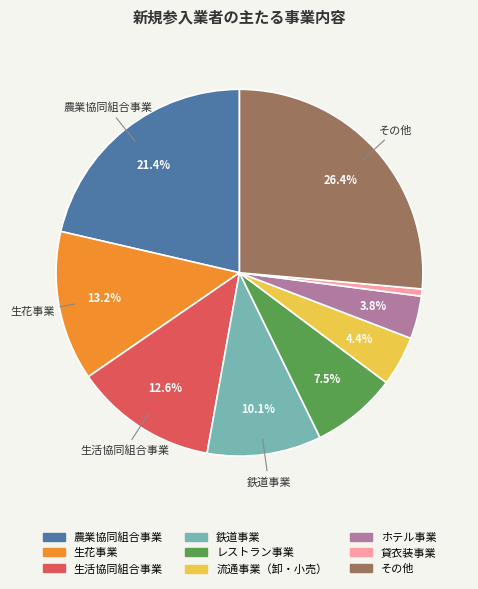

Which category has the biggest portion of the pie?

その他